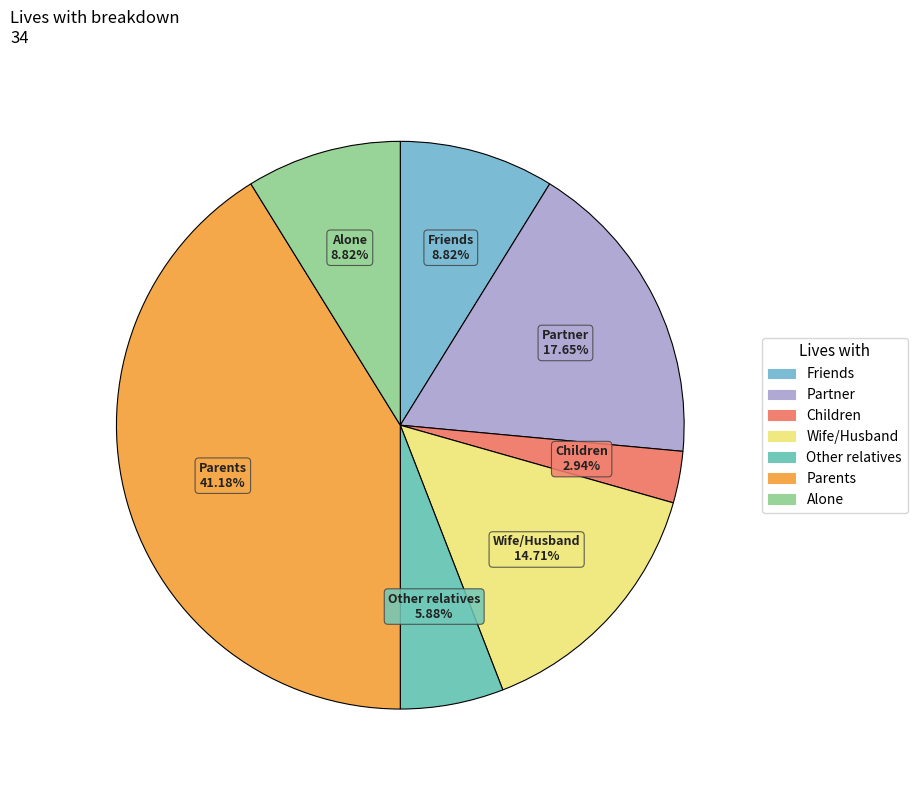

How many slices are in this pie chart?

7